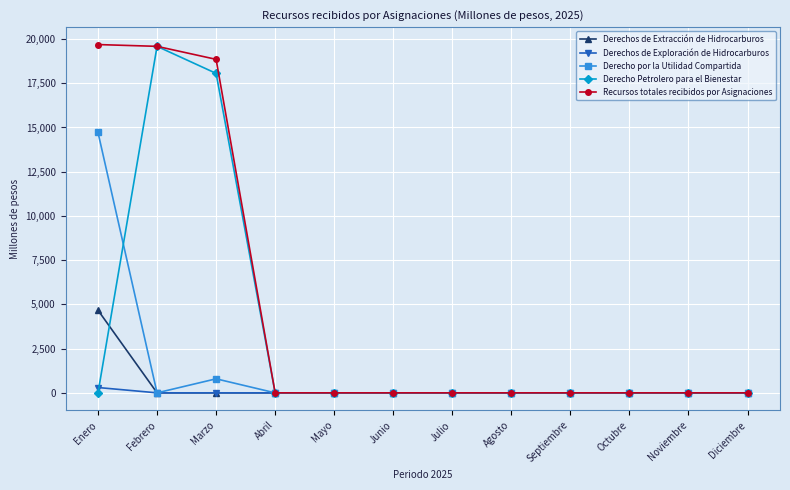

How many data points in Derecho por la Utilidad Compartida are above 0?

2